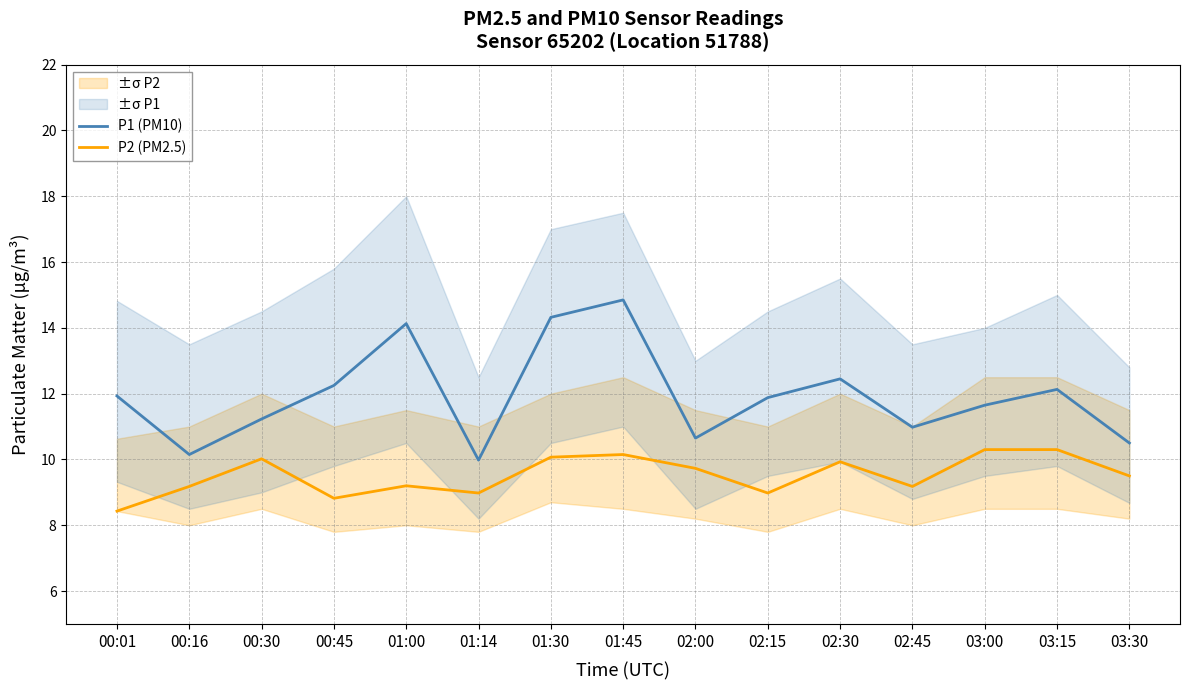

What position from the right is 01:45?

8